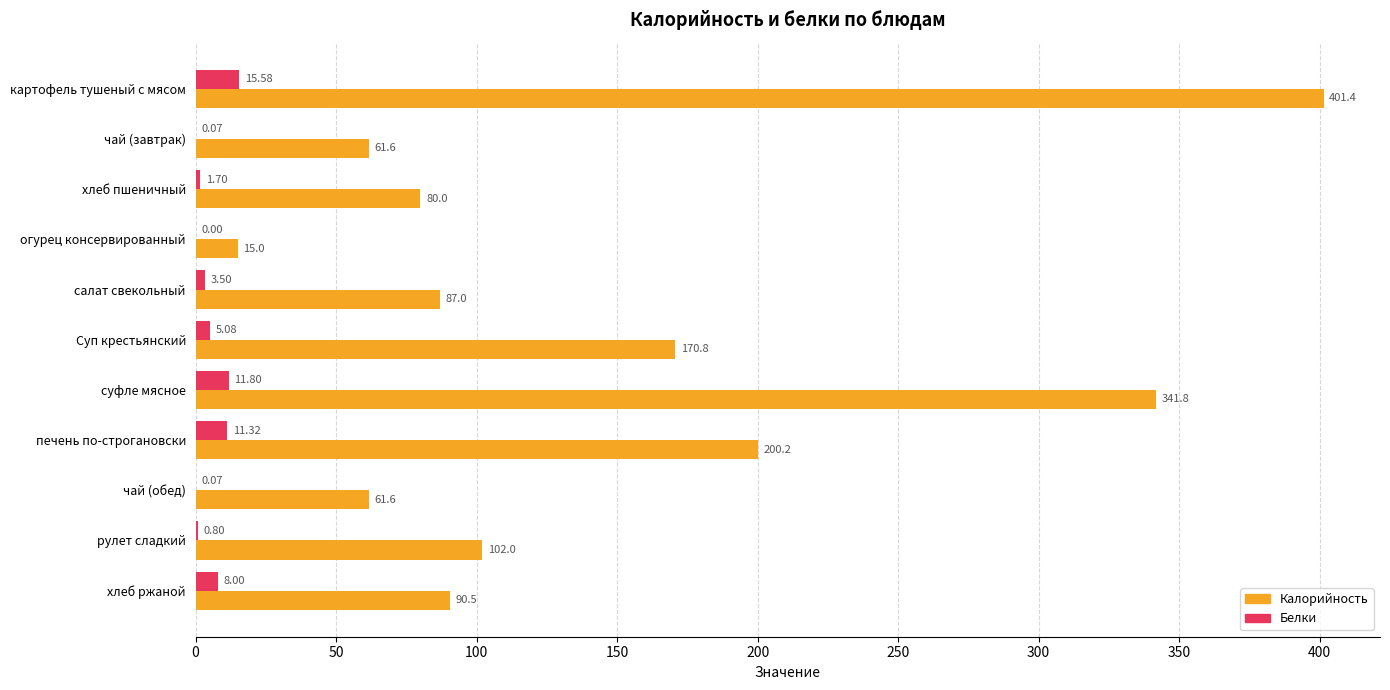

At which category is the sum across all series the highest?

картофель тушеный с мясом